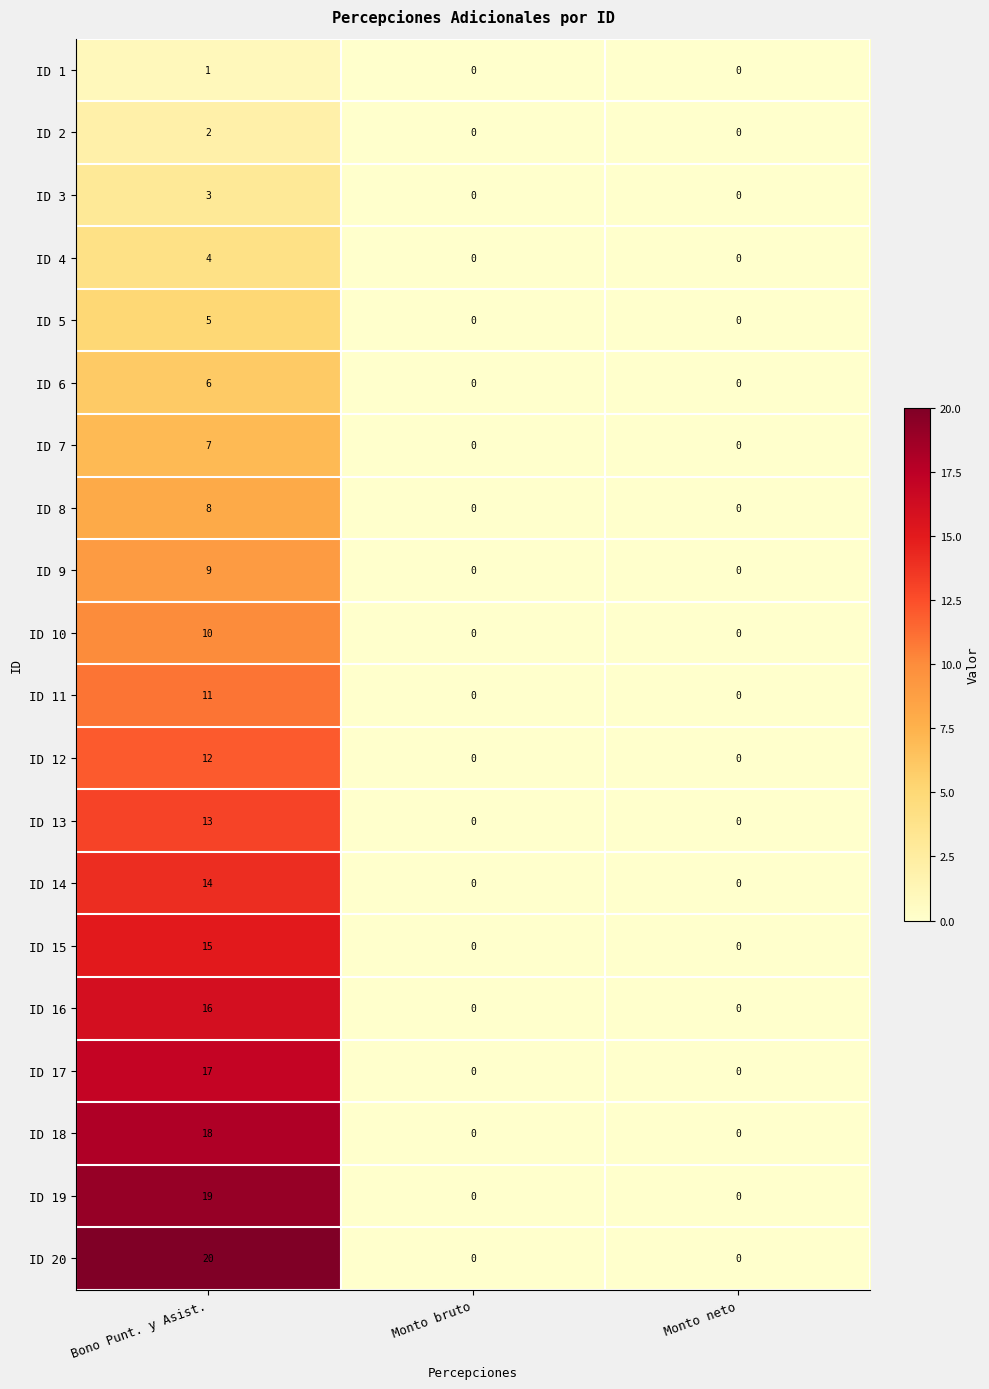

Which series has the largest range (max minus min)?

ID 20